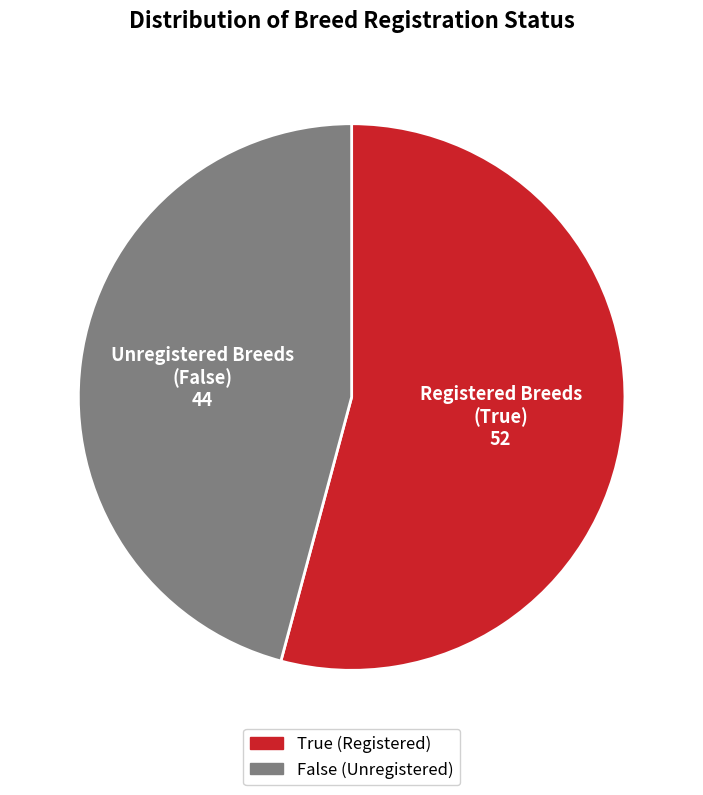

True or false: True accounts for 54% of the total.

True